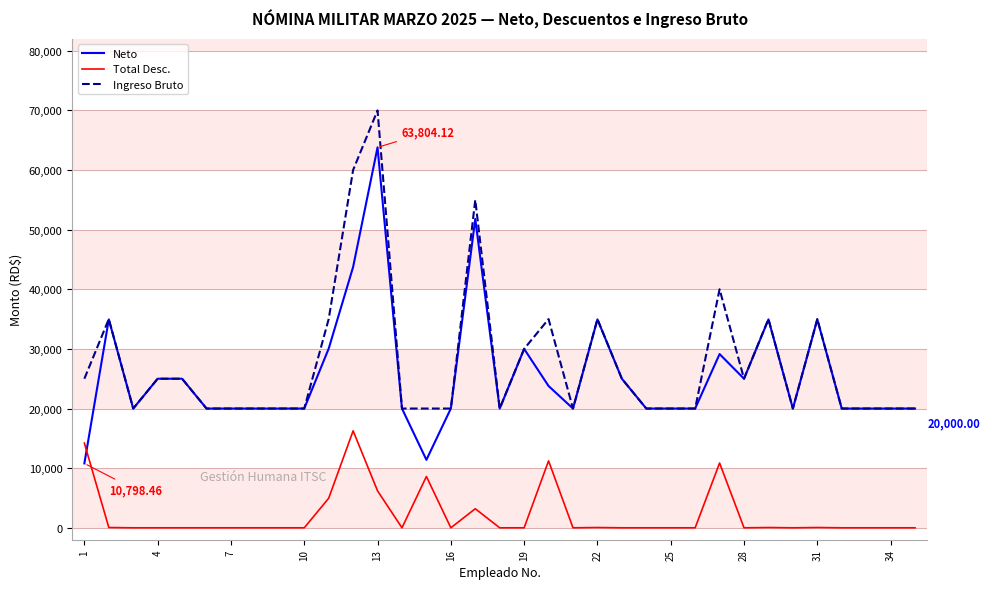

True or false: Total Desc. has more than 0 interior local peaks.

True